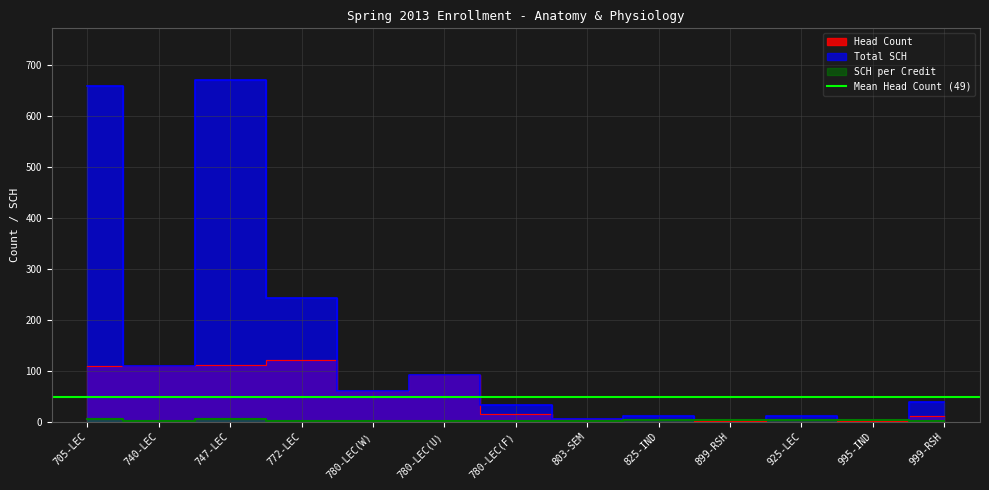

What is the value of the SCH per Credit point at the 10th from the left?

4